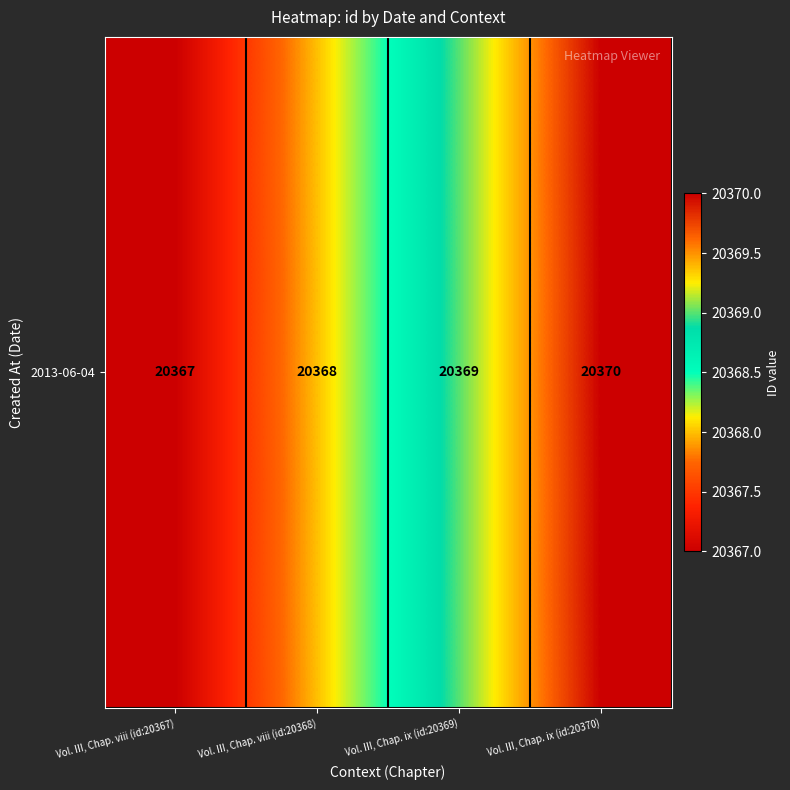

How many values are below 20369?

2